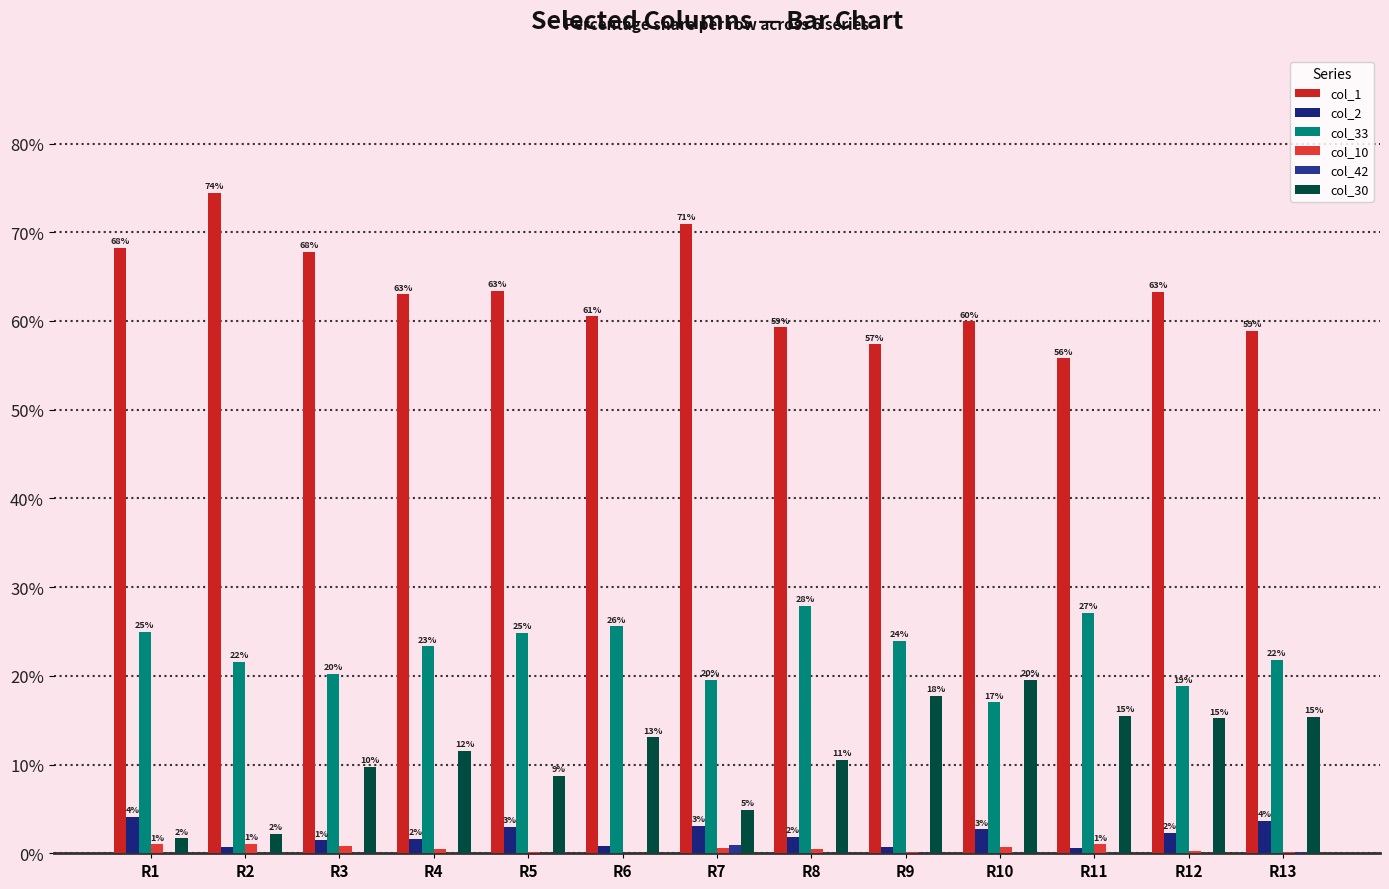

Reading left to right, extract all data points from this chart.

col_1: R1=68.2	R2=74.4	R3=67.8	R4=63.0	R5=63.4	R6=60.5	R7=70.9	R8=59.3	R9=57.4	R10=59.9	R11=55.8	R12=63.3	R13=58.9
col_2: R1=4.1	R2=0.7	R3=1.5	R4=1.6	R5=3.0	R6=0.8	R7=3.1	R8=1.8	R9=0.7	R10=2.7	R11=0.6	R12=2.3	R13=3.6
col_33: R1=25.0	R2=21.6	R3=20.2	R4=23.3	R5=24.9	R6=25.6	R7=19.6	R8=27.9	R9=24.0	R10=17.0	R11=27.1	R12=18.8	R13=21.8
col_10: R1=1.0	R2=1.0	R3=0.8	R4=0.5	R5=0.1	R6=0.0	R7=0.6	R8=0.5	R9=0.2	R10=0.8	R11=1.0	R12=0.3	R13=0.1
col_42: R1=0.0	R2=0.0	R3=0.0	R4=0.0	R5=0.0	R6=0.0	R7=0.9	R8=0.0	R9=0.0	R10=0.0	R11=0.0	R12=0.1	R13=0.1
col_30: R1=1.7	R2=2.2	R3=9.7	R4=11.6	R5=8.7	R6=13.1	R7=4.9	R8=10.5	R9=17.7	R10=19.6	R11=15.5	R12=15.2	R13=15.4